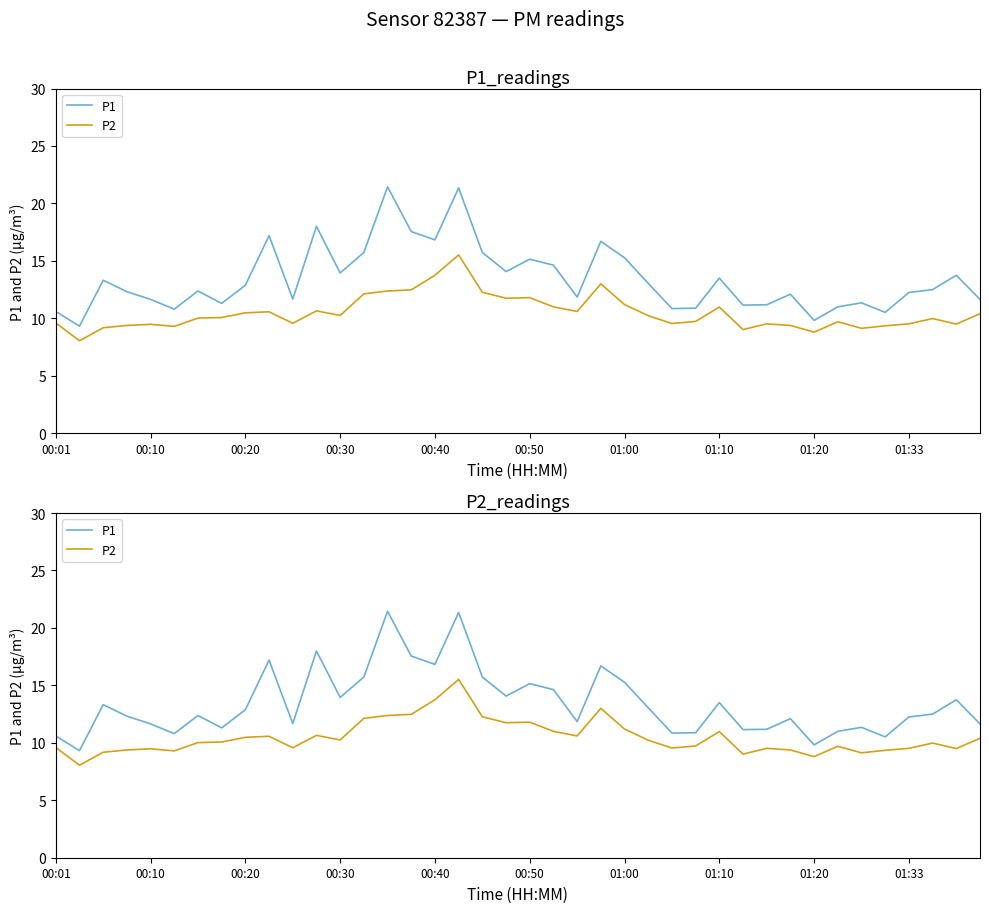

Rank the series by their average value, from highest to lowest.

P1, P2